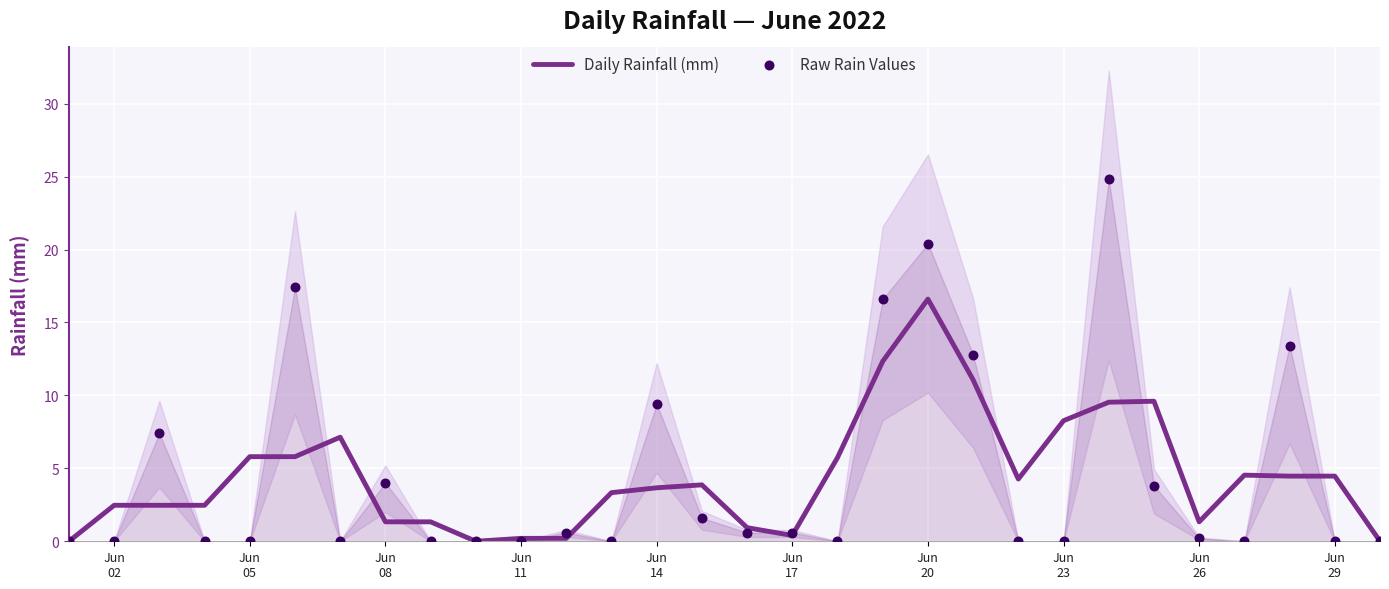

At how many categories does at least one series exceed 5?

13